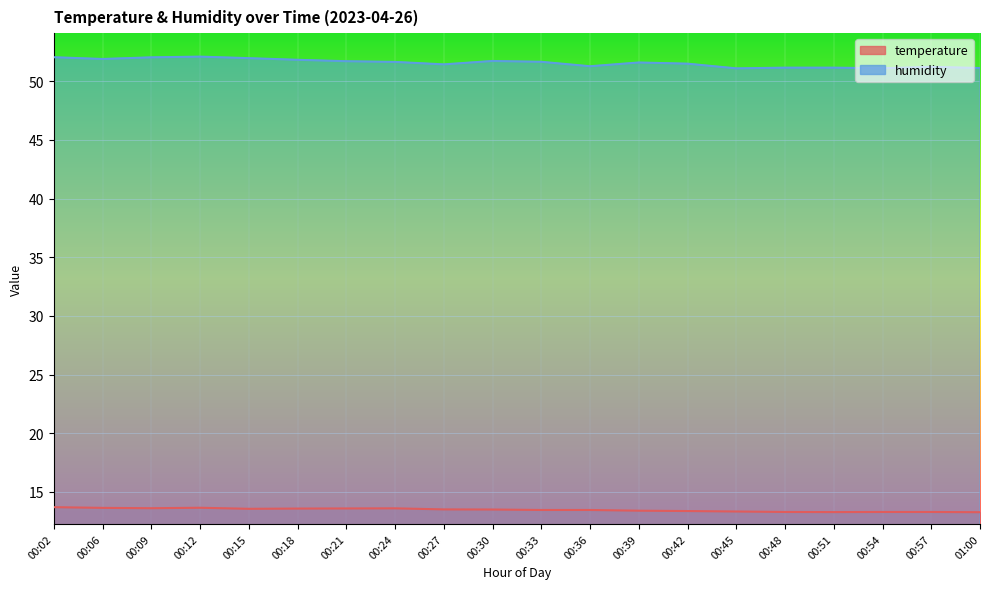

True or false: temperature and humidity intersect in this chart.

False